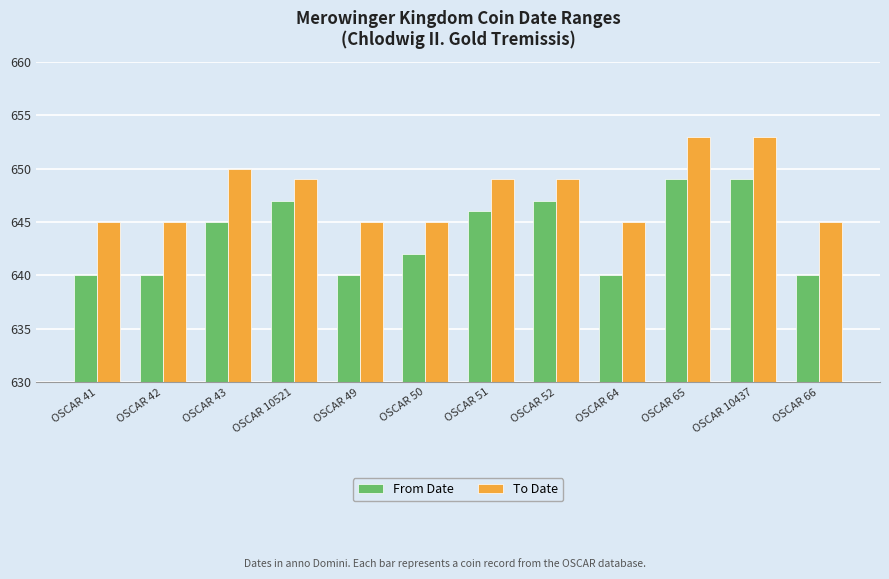

Reading right to left, list all the values displayed in this chart.

From Date: OSCAR 66=640	OSCAR 10437=649	OSCAR 65=649	OSCAR 64=640	OSCAR 52=647	OSCAR 51=646	OSCAR 50=642	OSCAR 49=640	OSCAR 10521=647	OSCAR 43=645	OSCAR 42=640	OSCAR 41=640
To Date: OSCAR 66=645	OSCAR 10437=653	OSCAR 65=653	OSCAR 64=645	OSCAR 52=649	OSCAR 51=649	OSCAR 50=645	OSCAR 49=645	OSCAR 10521=649	OSCAR 43=650	OSCAR 42=645	OSCAR 41=645